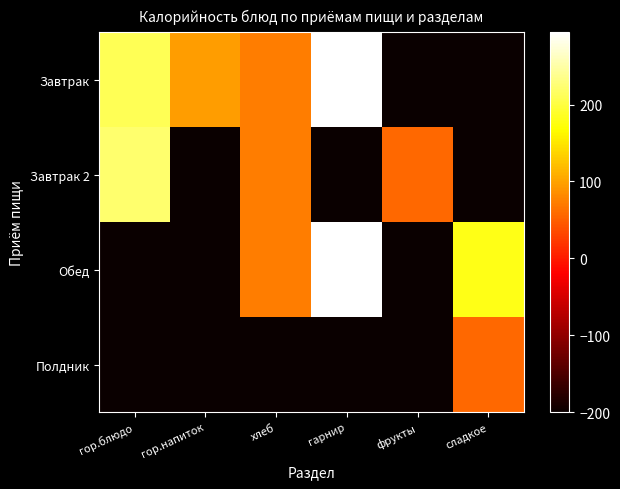

Rank the series by their average value, from lowest to highest.

Полдник, Завтрак 2, Обед, Завтрак